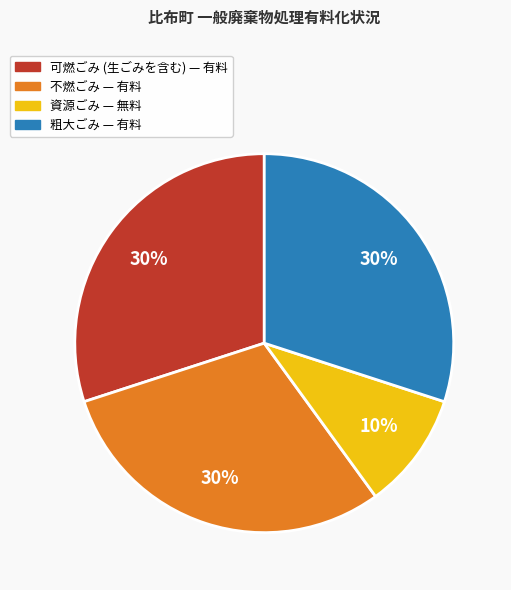

Count the number of slices in the pie.

4